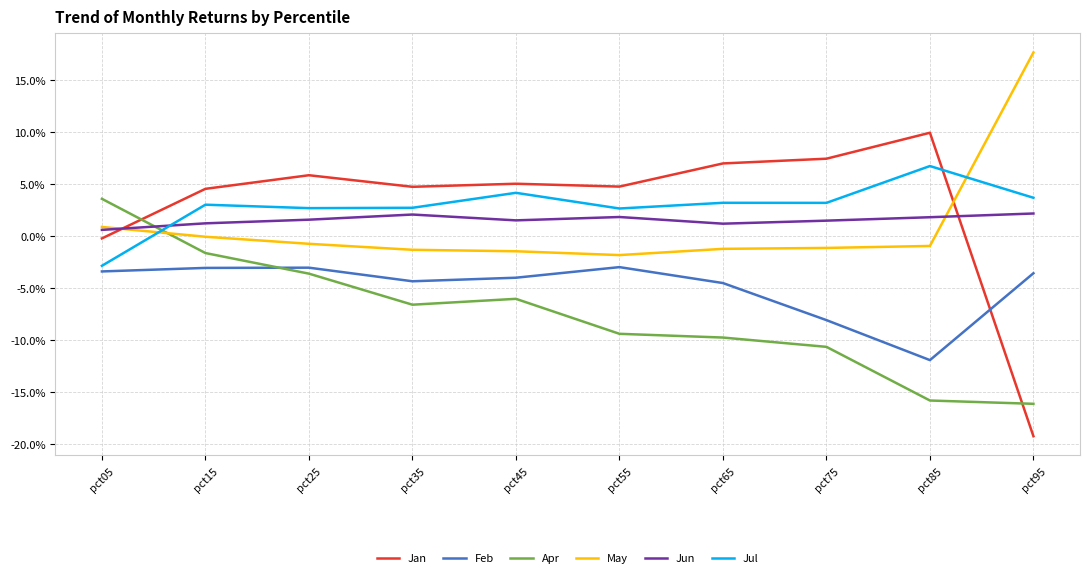

What are all the series names shown in the legend?

Jan, Feb, Apr, May, Jun, Jul